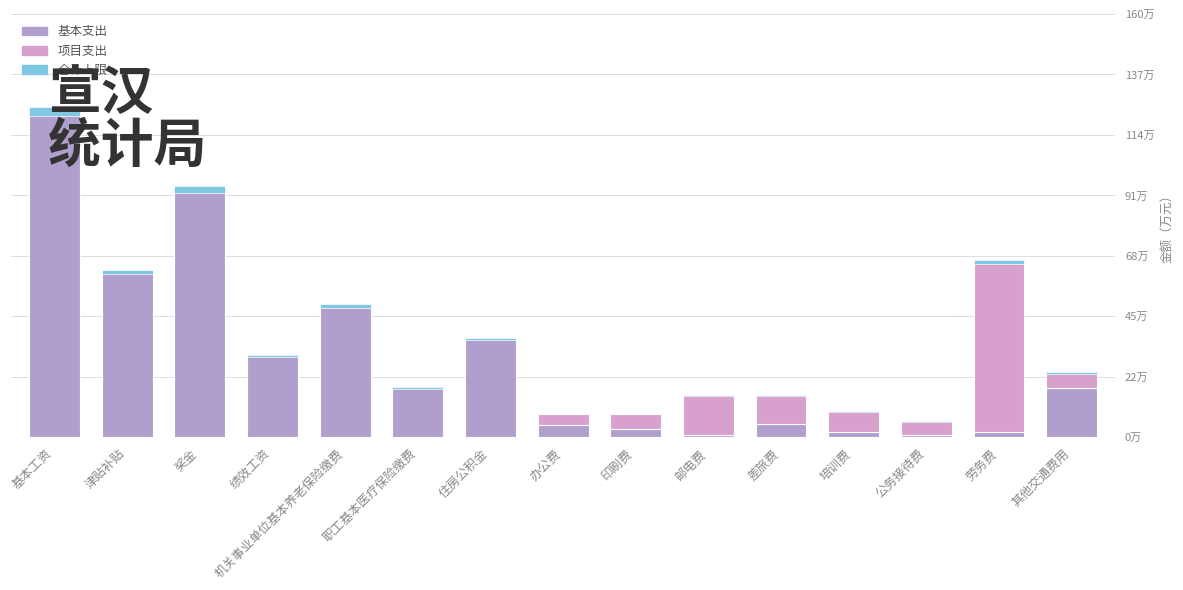

Where does the 项目支出 series first go above 4?

办公费